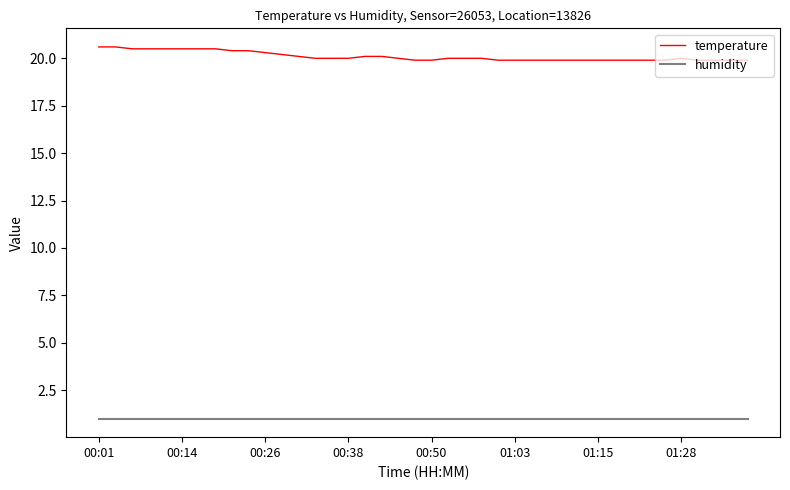

What is the difference between the maximum and second lowest values in the temperature series?

0.7